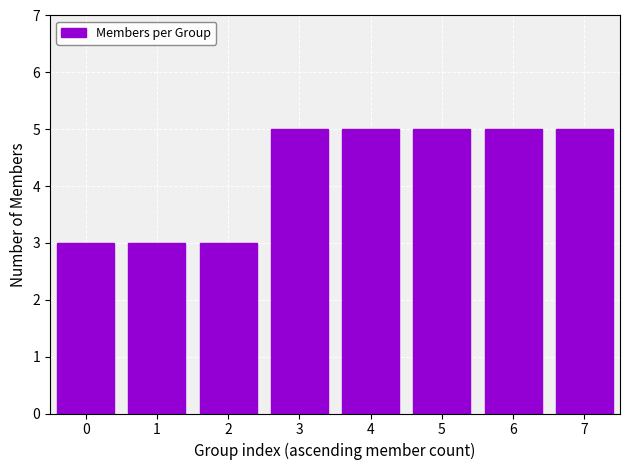

Reading left to right, what are all the values shown in this chart?

3	3	3	5	5	5	5	5